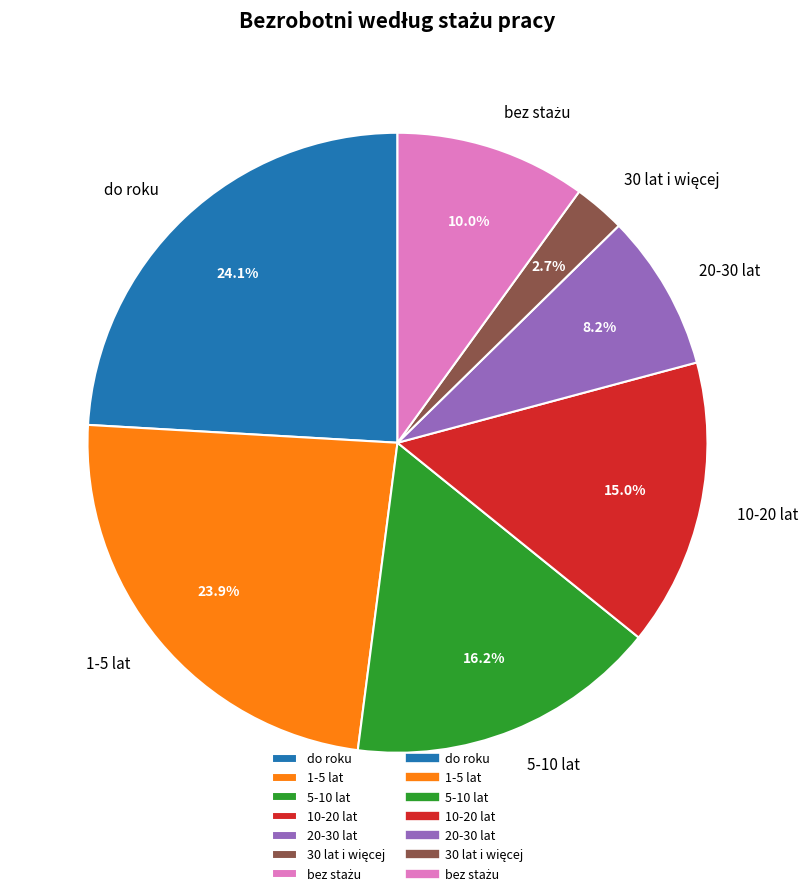

Which has a higher value, 20-30 lat or 10-20 lat?

10-20 lat